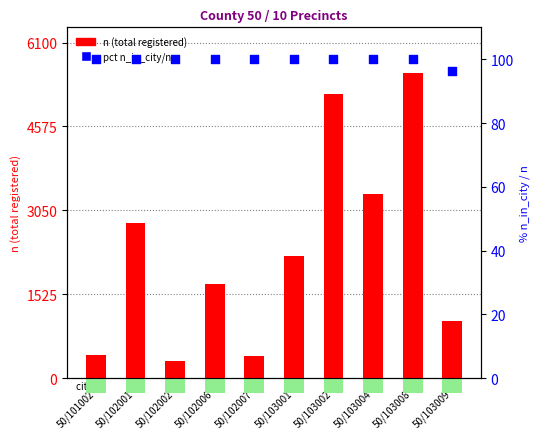

Which series has the largest total across all categories?

n (total registered)